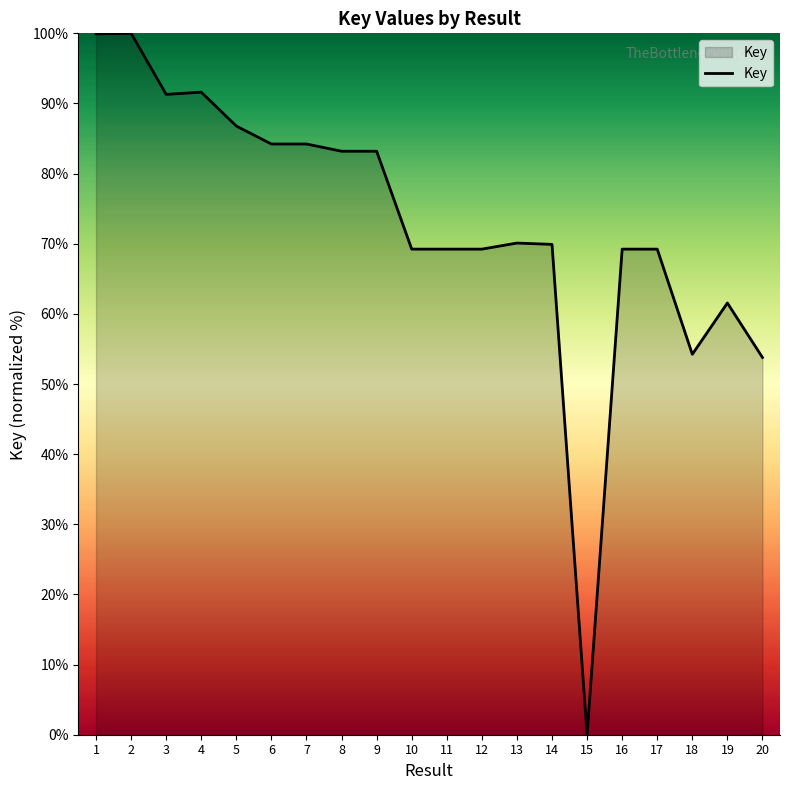

What is the approximate value at 12?

69.2